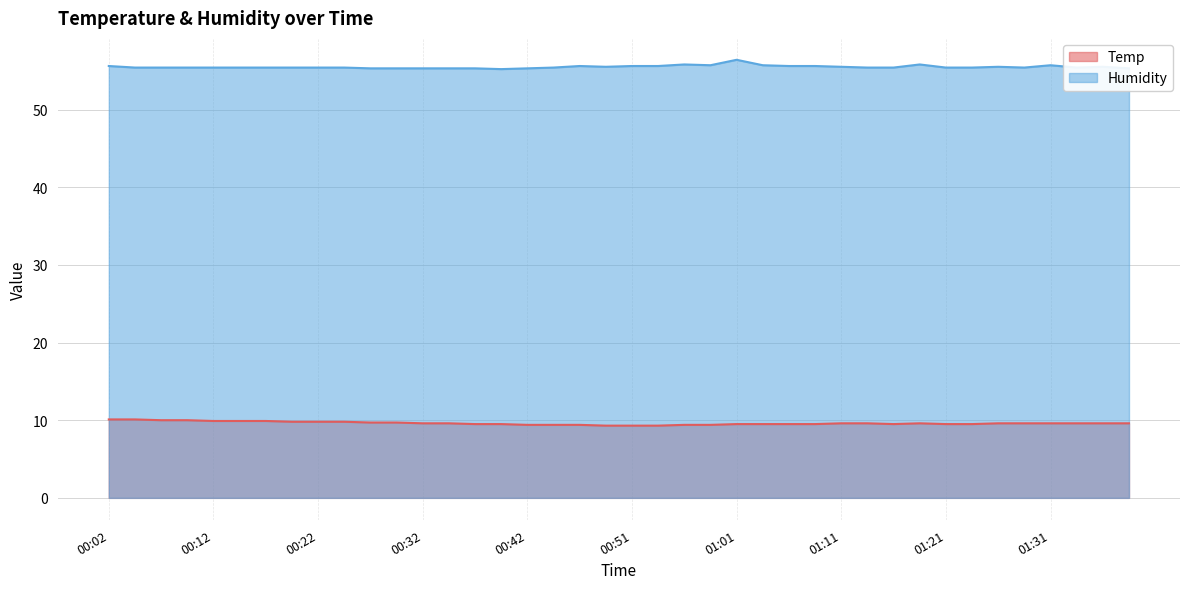

What is the difference between the Temp values at 01:01 and 00:27?

0.2